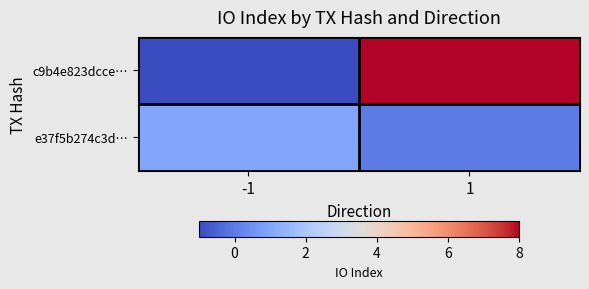

At -1, list the series in order from largest to smallest.

e37f5b274c3d…, c9b4e823dcce…